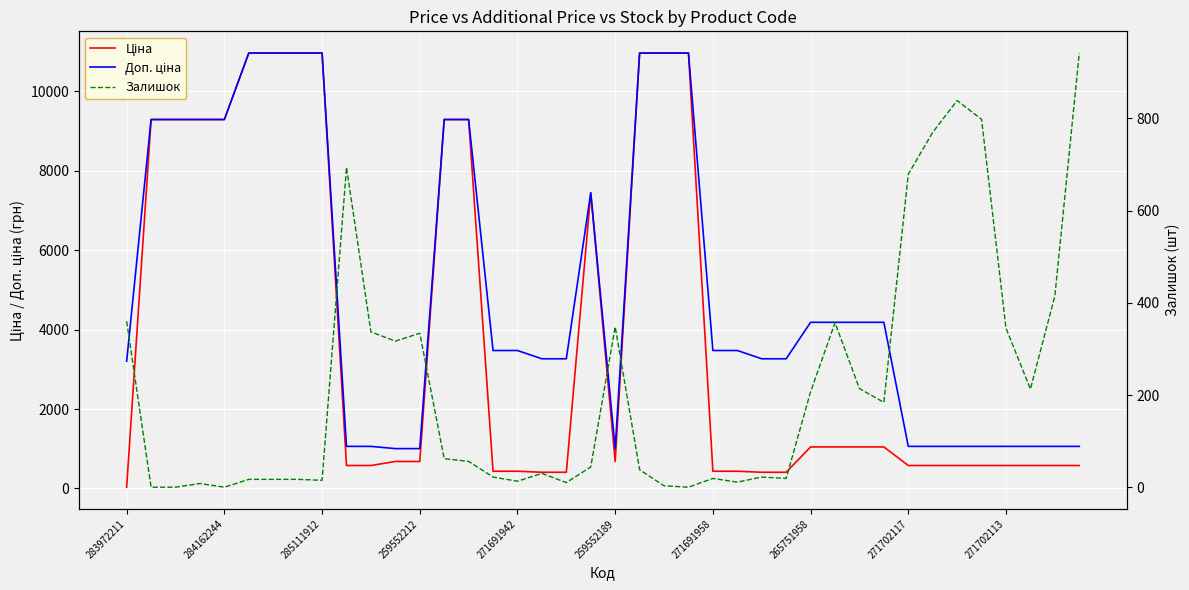

True or false: Залишок and Доп. ціна intersect in this chart.

False